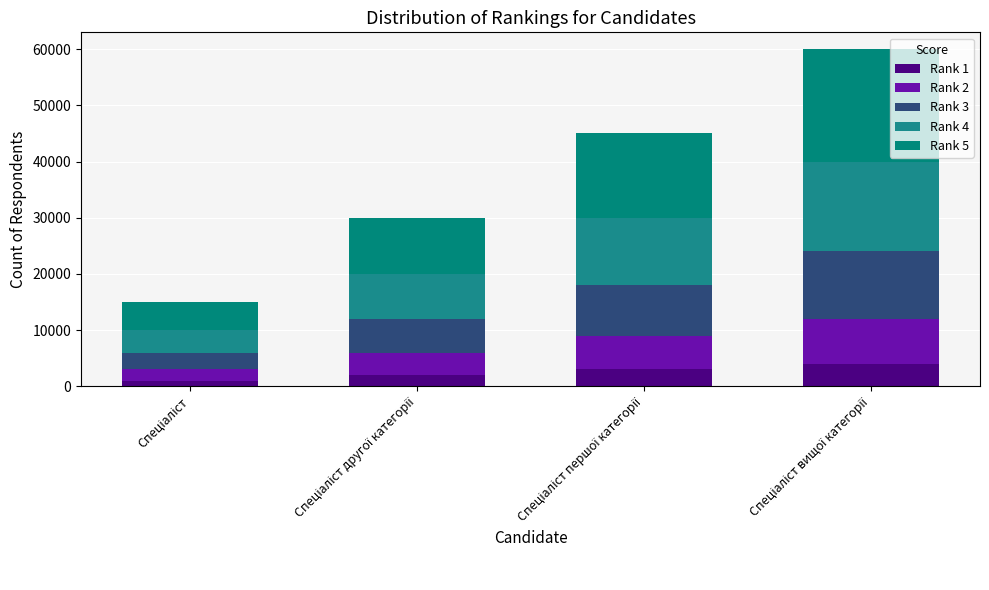

Does the chart contain stacked bars?

Yes